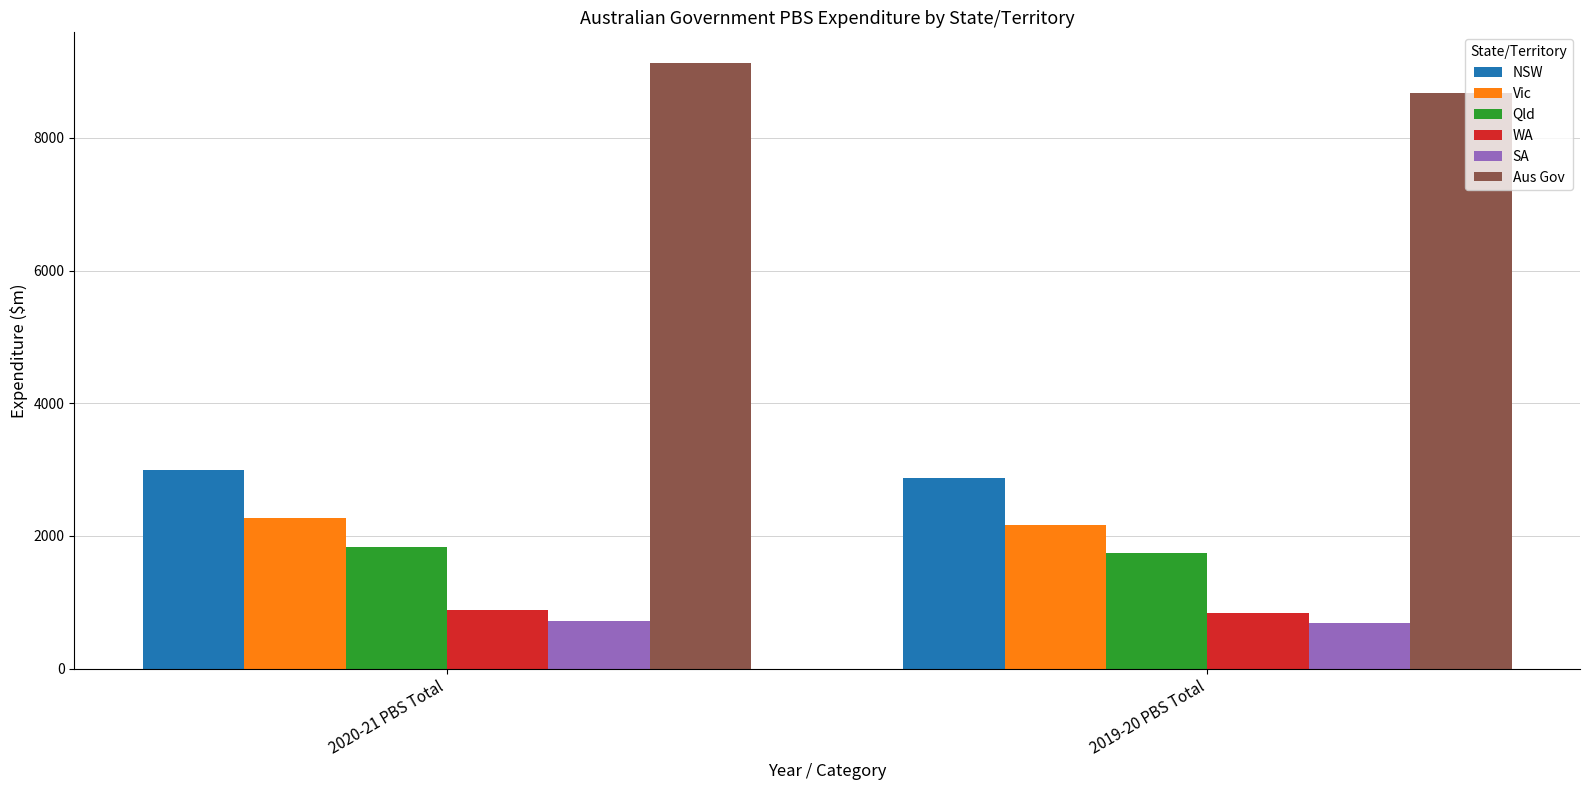

Reading right to left, extract all data points from this chart.

NSW: 2867.8	2992.6
Vic: 2165.8	2267.5
Qld: 1738.3	1838.2
WA: 830.6	889.1
SA: 682.7	721.3
Aus Gov: 8681.9	9135.7